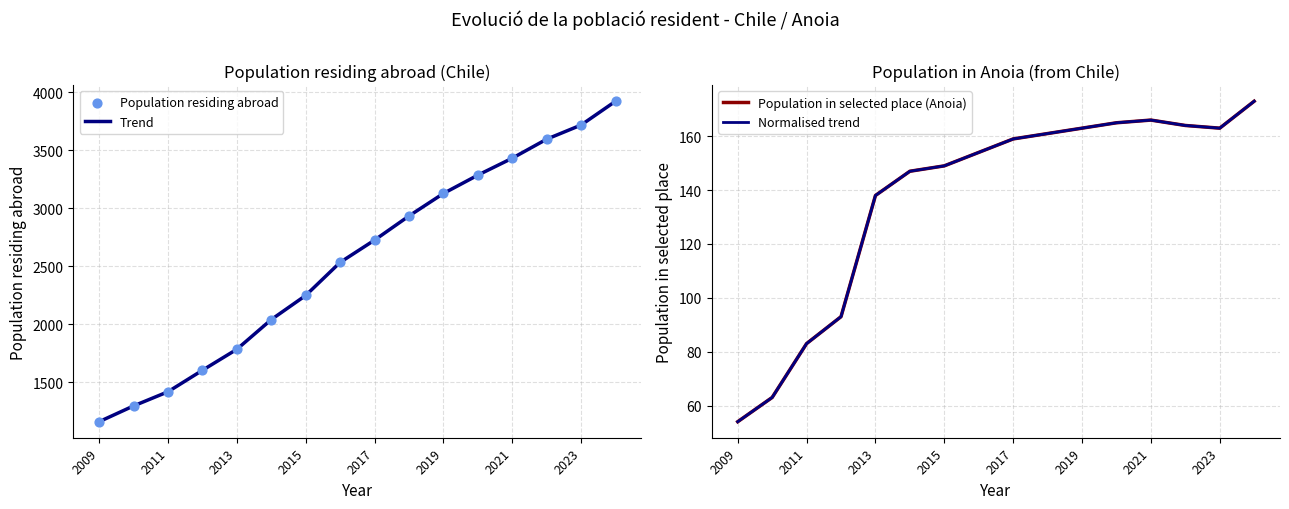

Is it true that Trend equals 1785 at 2013?

True